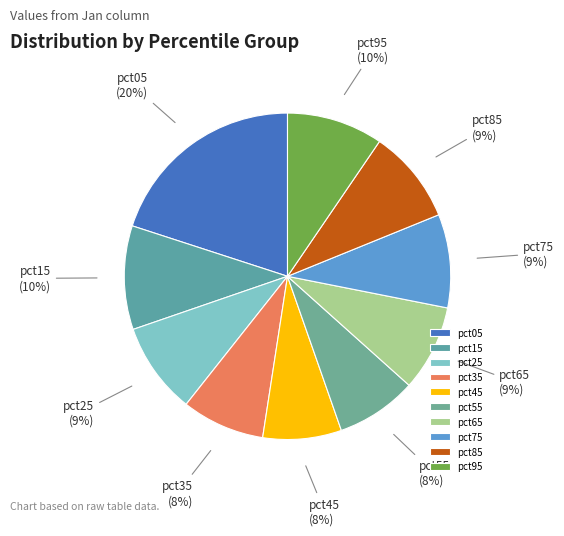

Is the sum of pct15 and pct25 greater than half?

No